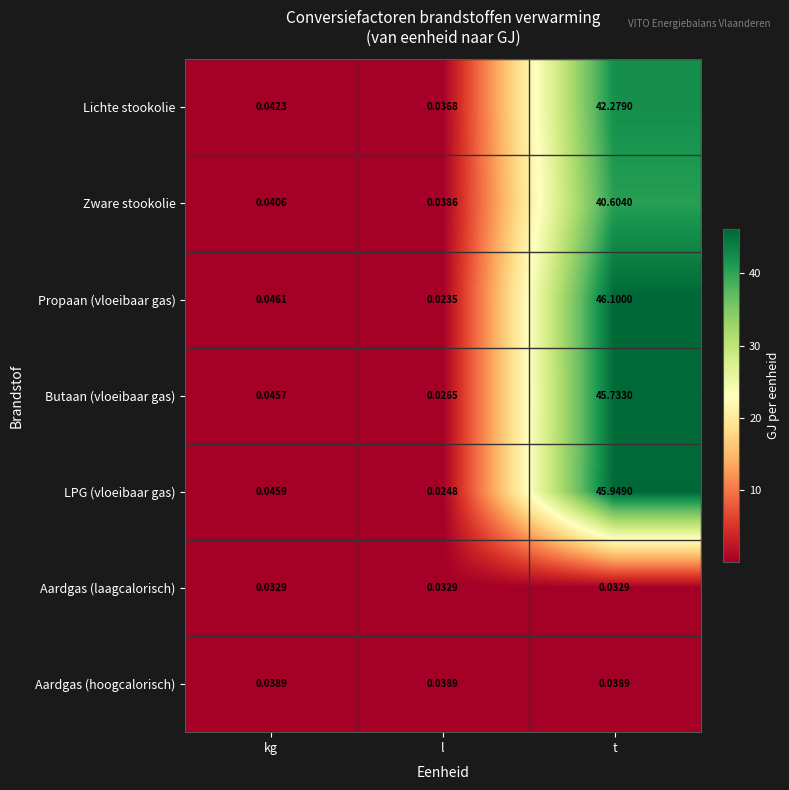

At t, list the series in order from largest to smallest.

Propaan (vloeibaar gas), LPG (vloeibaar gas), Butaan (vloeibaar gas), Lichte stookolie, Zware stookolie, Aardgas (hoogcalorisch), Aardgas (laagcalorisch)